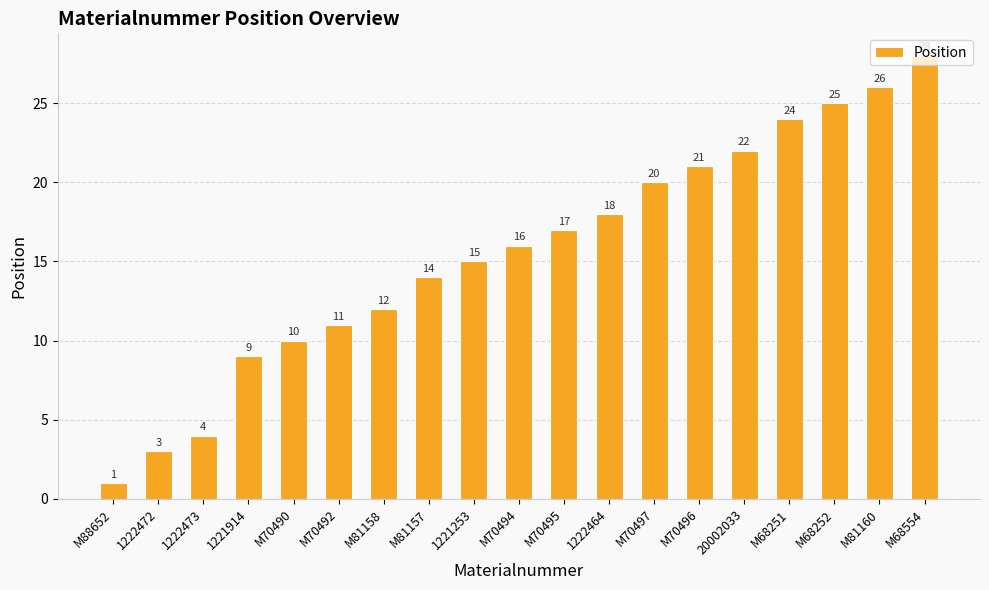

What is the maximum value shown in the chart?

28